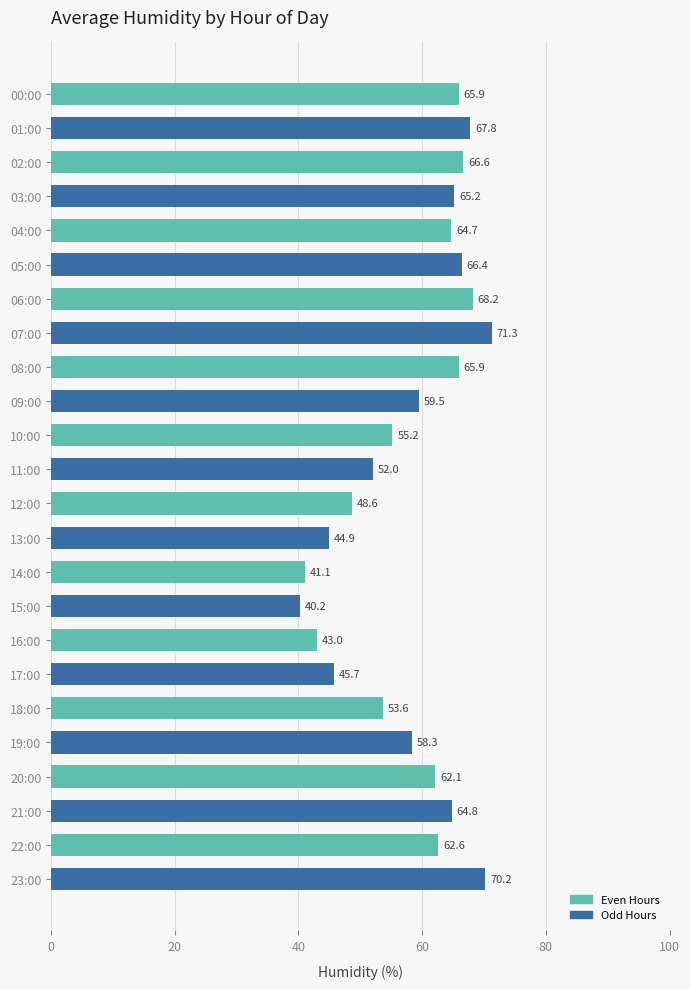

Is it true that the value at 23:00 is 15.6?

False